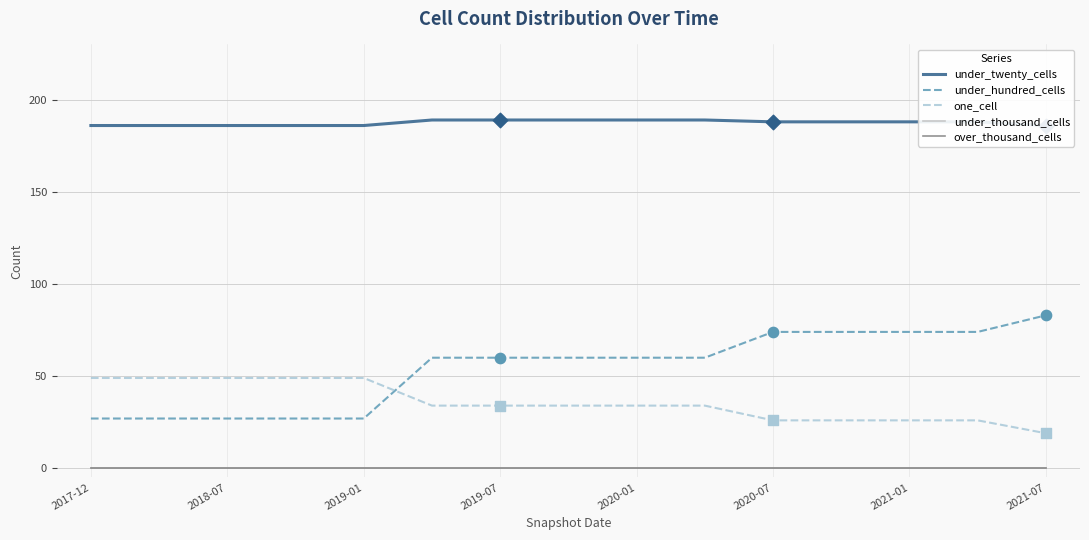

Which series has the largest total across all categories?

under_twenty_cells